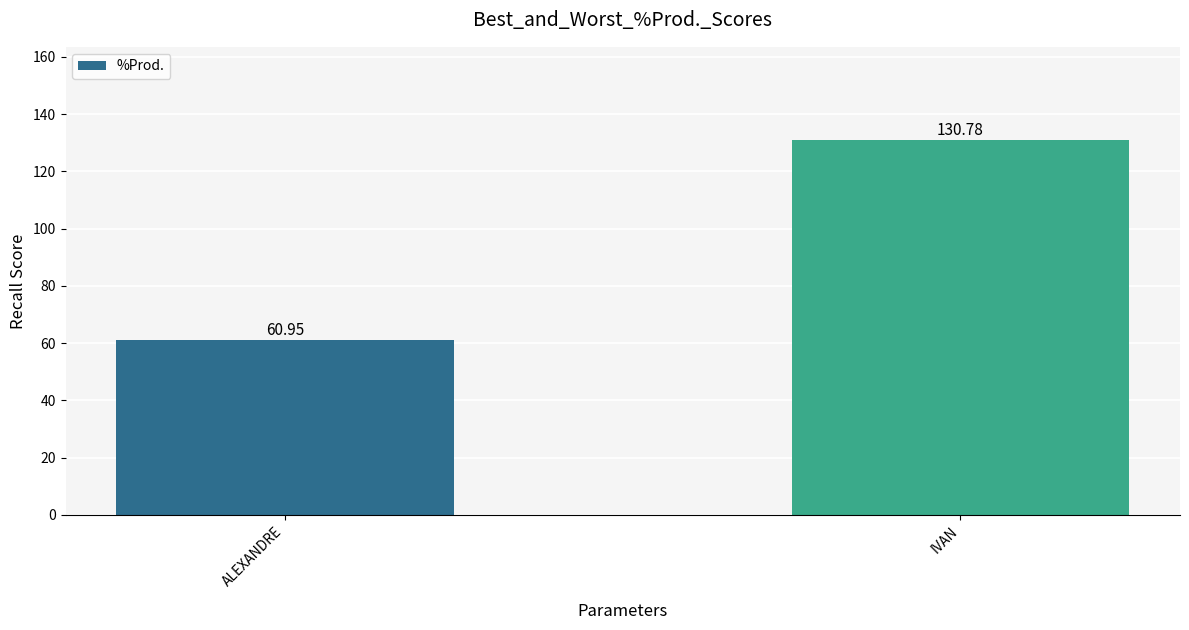

What is the label of the 1st bar from the right?

IVAN